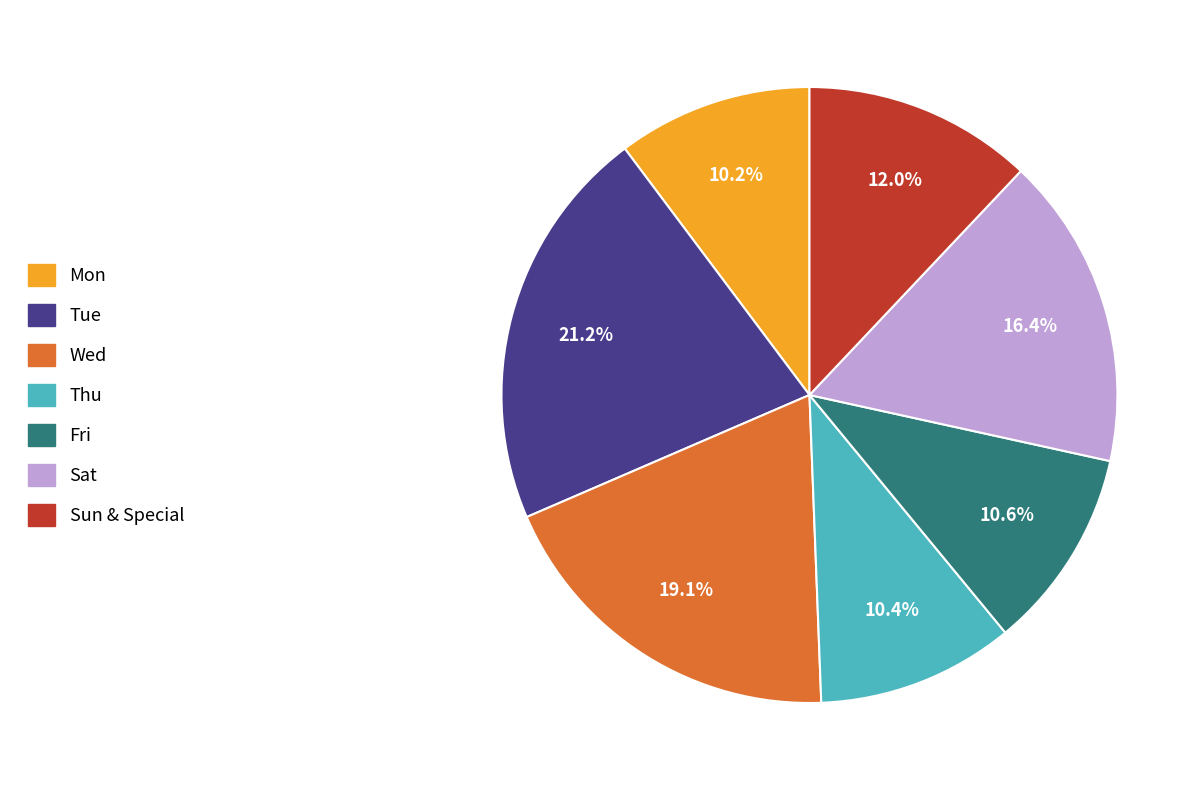

Is there a majority slice in this chart?

No